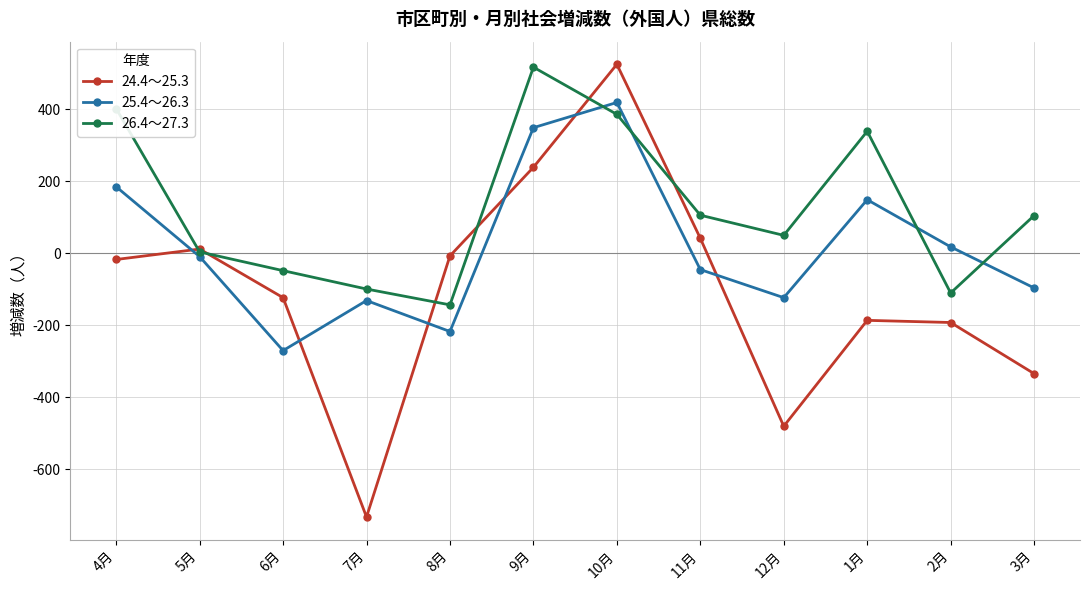

What are all the series names shown in the legend?

24.4～25.3, 25.4～26.3, 26.4～27.3